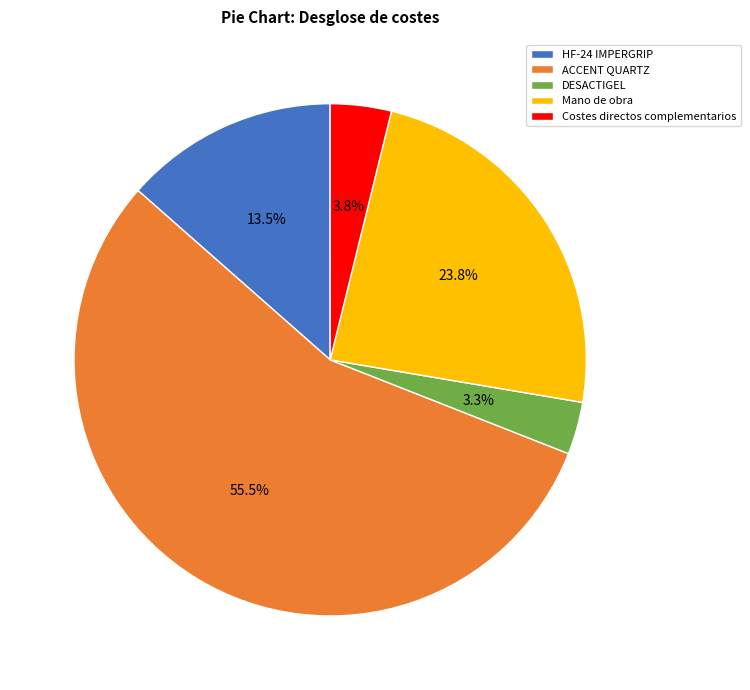

How many segments does this pie chart have?

5